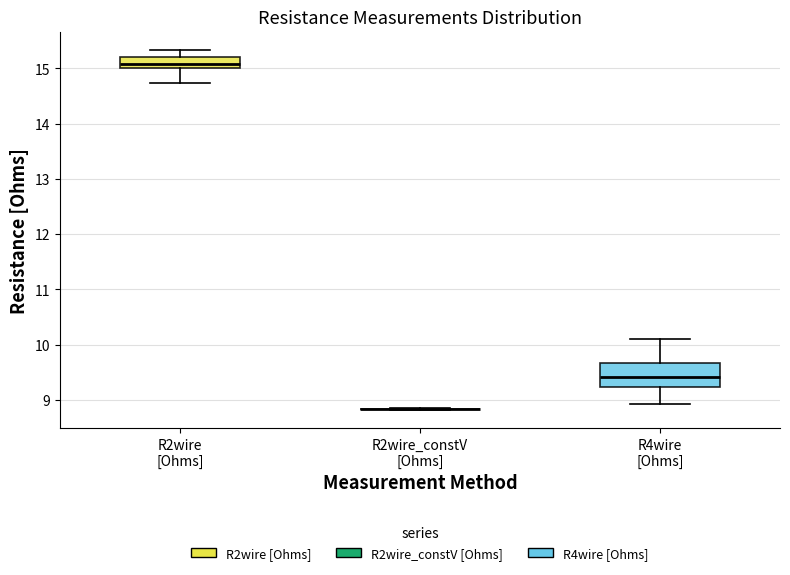

Reading left to right, read every box against the y-axis: the position of its median line, the range the box covers, and the ends of its whiskers. The values are not printed on the chart, so give them approximately, as read against the axis.

R2wire [Ohms]: median 15.1, box 15.0 to 15.2, whiskers 14.7 to 15.3
R2wire_constV [Ohms]: box collapsed to a line at 8.8, whiskers 8.8 to 8.9
R4wire [Ohms]: median 9.4, box 9.2 to 9.7, whiskers 8.9 to 10.1